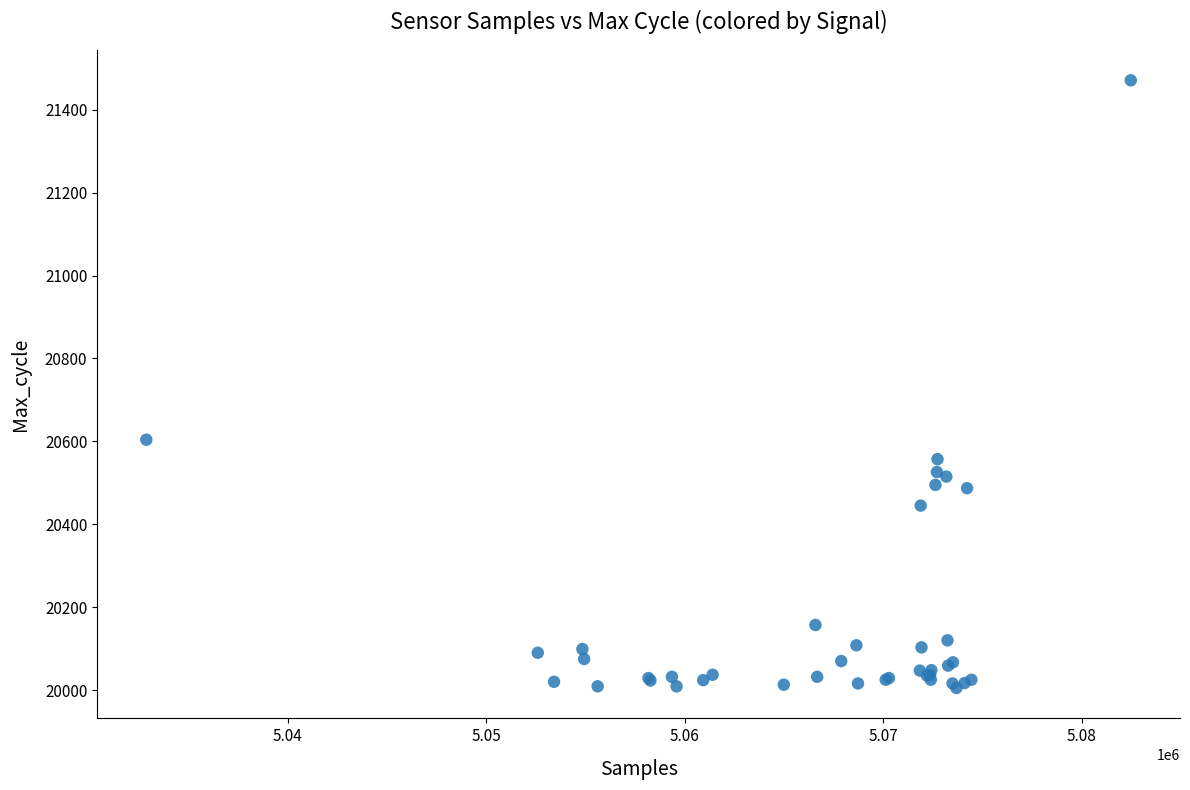

What Y value in the scatter plot is closest to 20738?

20604